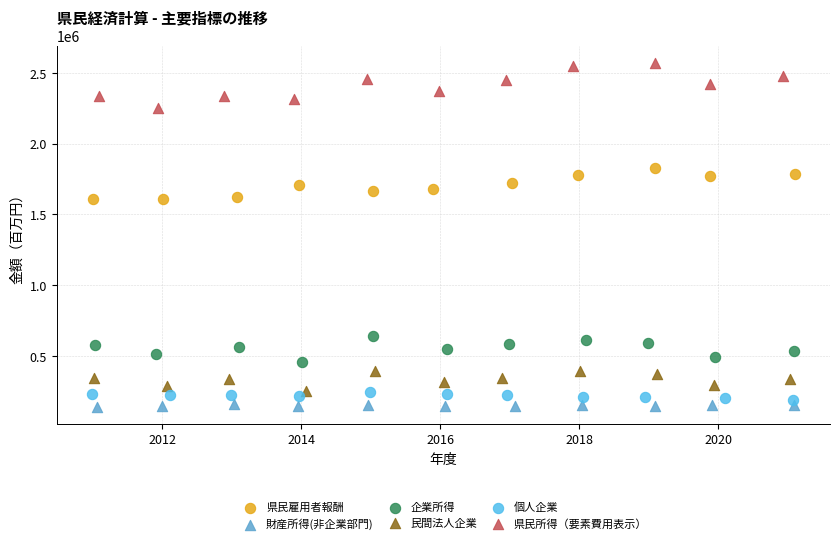

What are all the series names shown in the legend?

県民雇用者報酬, 財産所得(非企業部門), 企業所得, 民間法人企業, 個人企業, 県民所得（要素費用表示）